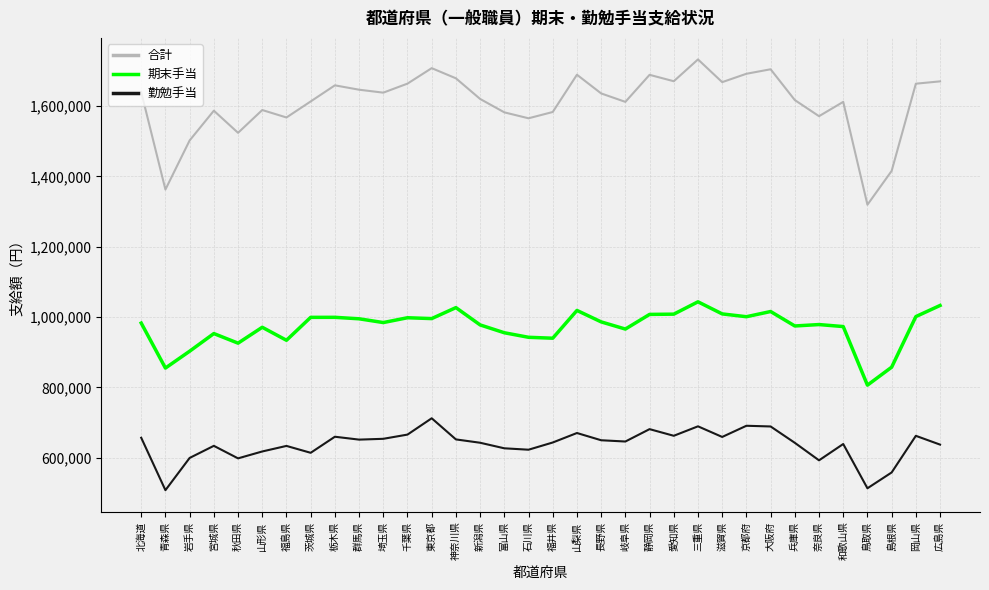

Which series has the largest range (max minus min)?

合計